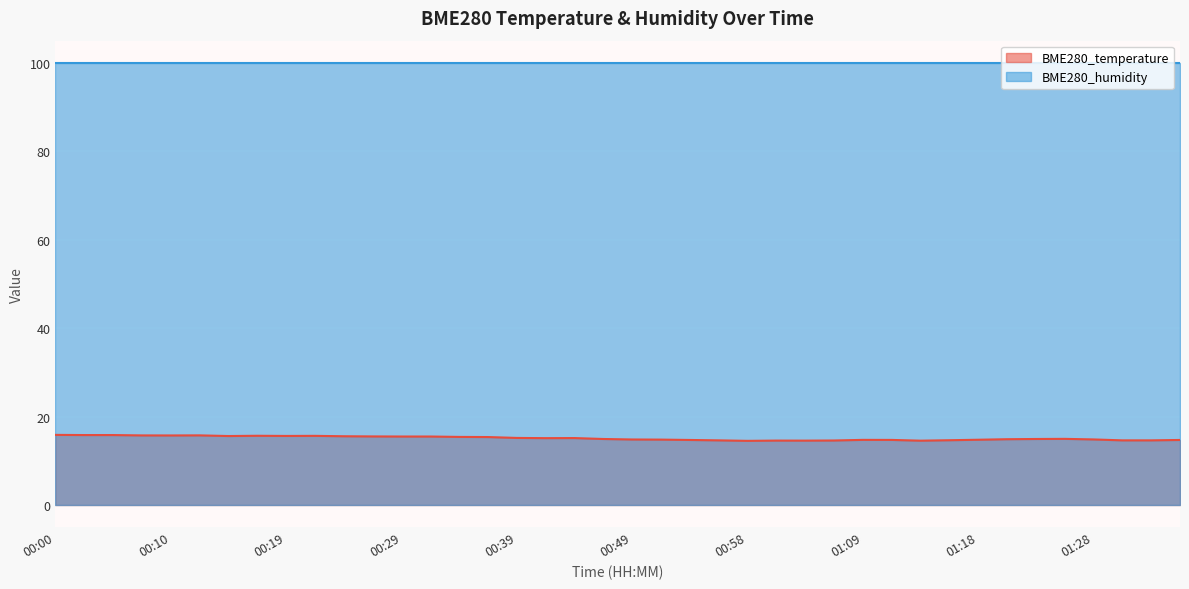

What is the ratio of the value at 00:36 to the value at 00:54?

1.0